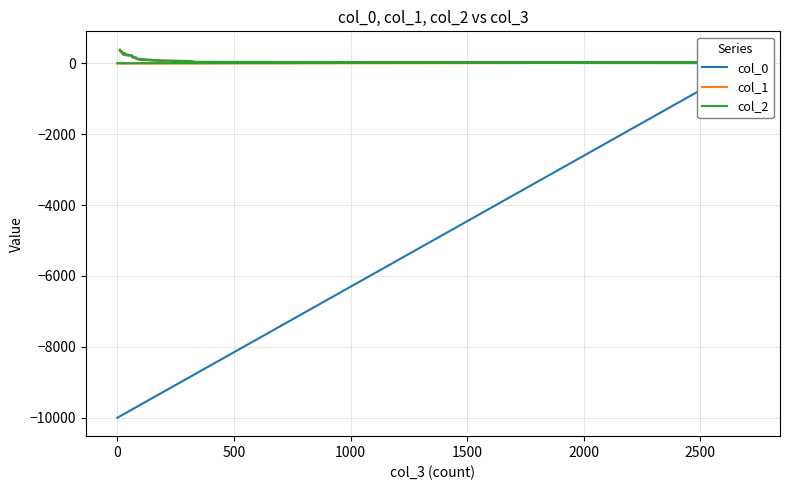

How many lines are shown in the chart?

3